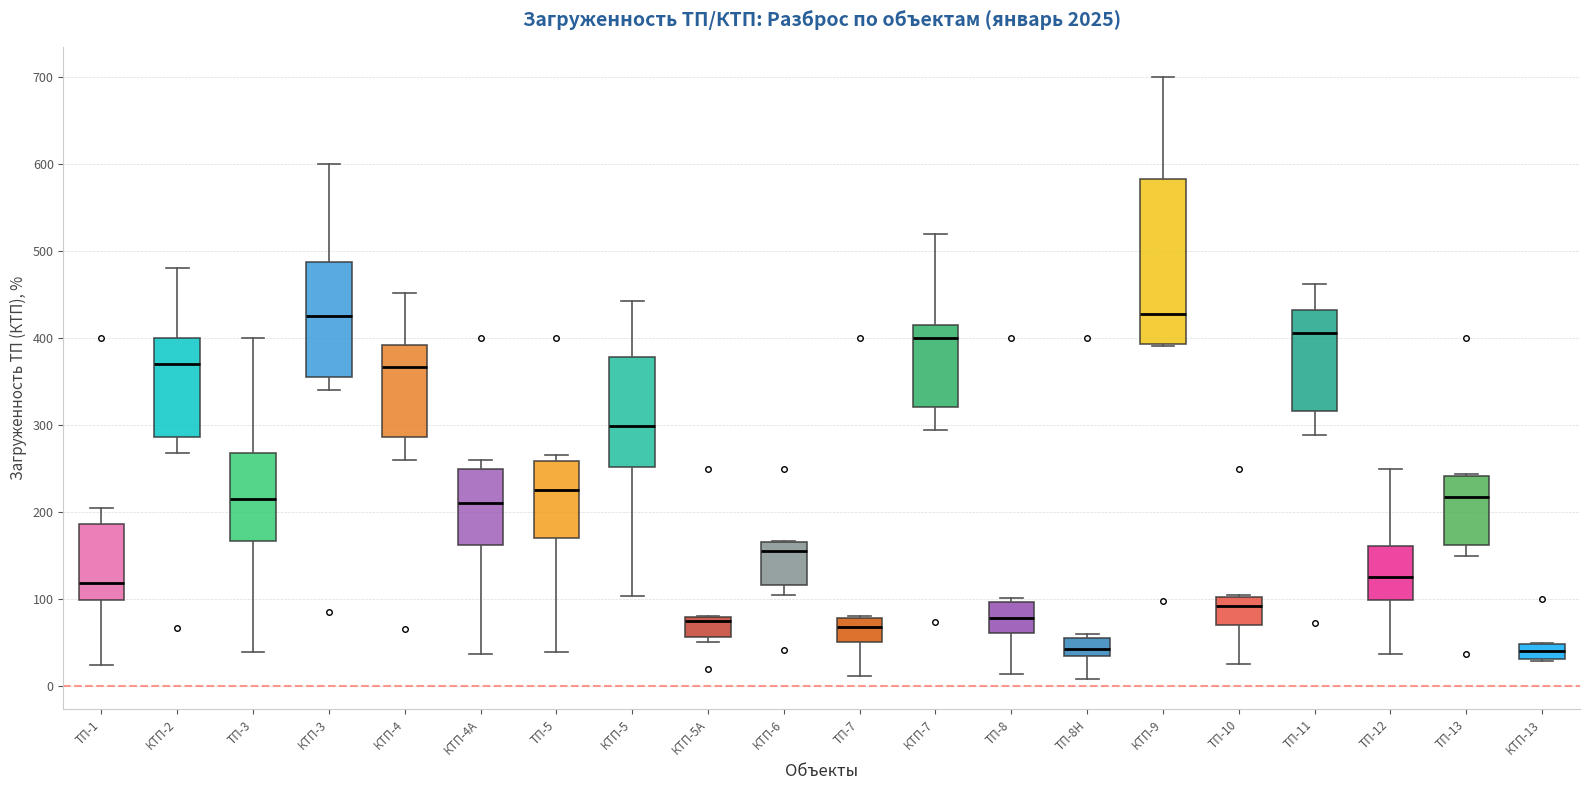

Reading left to right, read every box against the y-axis: the position of its median line, the range the box covers, and the ends of its whiskers. The values are not printed on the chart, so give them approximately, as read against the axis.

ТП-1: median 120, box 100 to 190, whiskers 20 to 210
КТП-2: median 370, box 290 to 400, whiskers 270 to 480
ТП-3: median 220, box 170 to 270, whiskers 40 to 400
КТП-3: median 430, box 360 to 490, whiskers 340 to 600
КТП-4: median 370, box 290 to 390, whiskers 260 to 450
КТП-4А: median 210, box 160 to 250, whiskers 40 to 260
ТП-5: median 230, box 170 to 260, whiskers 40 to 270
КТП-5: median 300, box 250 to 380, whiskers 100 to 440
КТП-5А: median 70, box 60 to 80, whiskers 50 to 80
КТП-6: median 160, box 120 to 170, whiskers 100 to 170
ТП-7: median 70, box 50 to 80, whiskers 10 to 80
КТП-7: median 400, box 320 to 420, whiskers 290 to 520
ТП-8: median 80, box 60 to 100, whiskers 10 to 100 (just above the box's upper edge)
ТП-8Н: median 40, box 30 to 60, whiskers 10 to 60 (just above the box's upper edge)
КТП-9: median 430, box 390 to 580, whiskers 390 to 700
ТП-10: median 90, box 70 to 100, whiskers 30 to 110
ТП-11: median 410, box 320 to 430, whiskers 290 to 460
ТП-12: median 130, box 100 to 160, whiskers 40 to 250
ТП-13: median 220, box 160 to 240, whiskers 150 to 240
КТП-13: median 40, box 30 to 50, whiskers 30 to 50